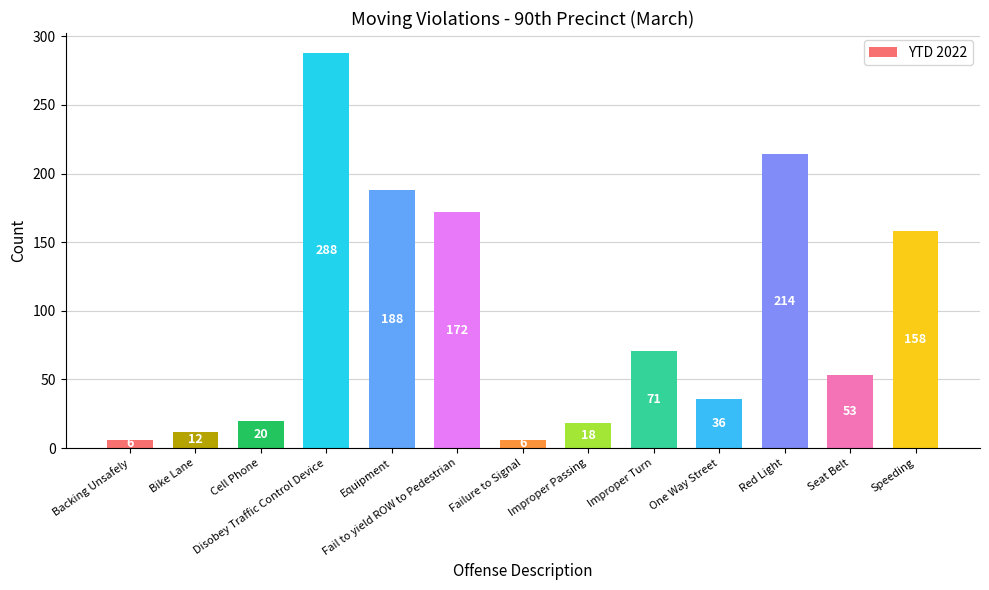

What is the change in value from Fail to yield ROW to Pedestrian to Improper Passing?

-154